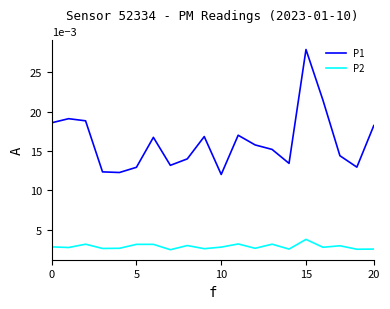

Rank the series by their average value, from lowest to highest.

P2, P1